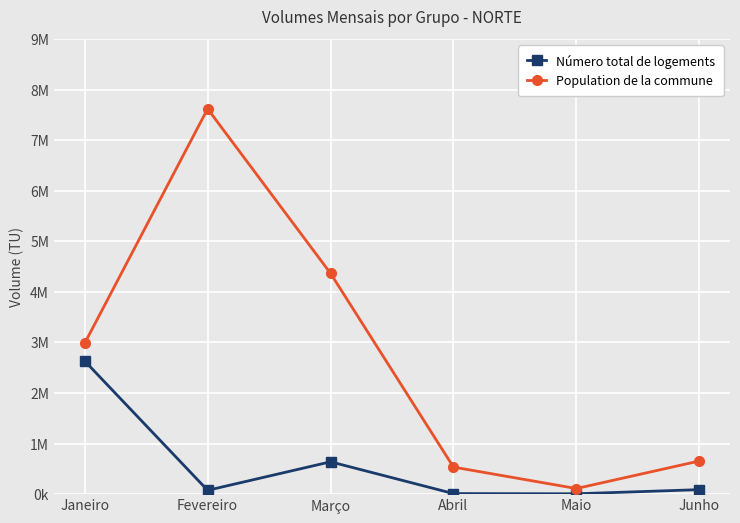

True or false: Número total de logements and Population de la commune cross at least once.

False